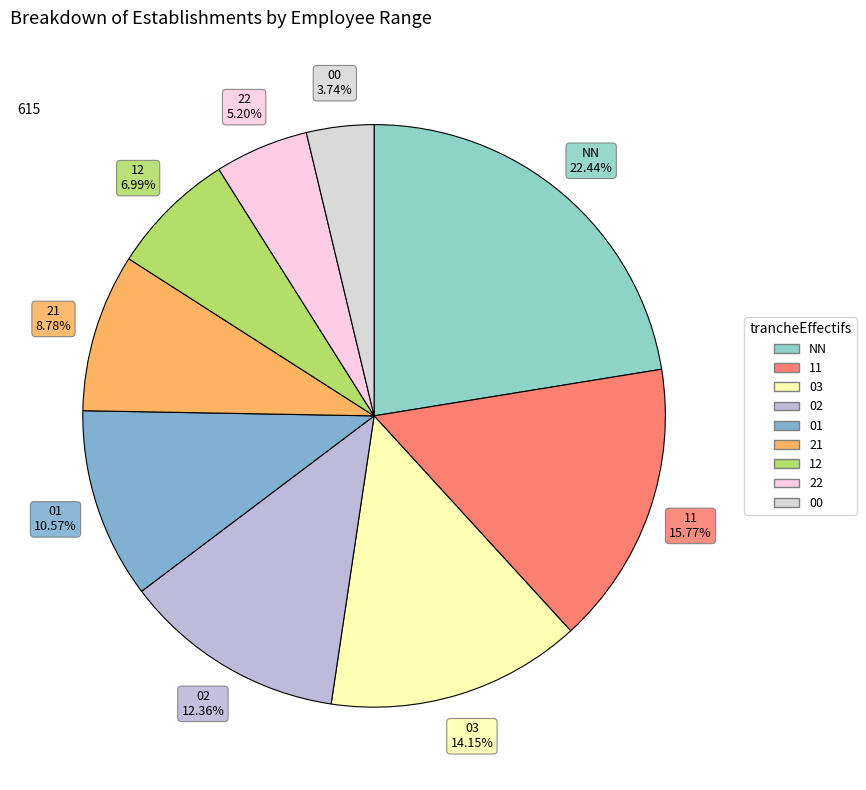

How many slices are in this pie chart?

9